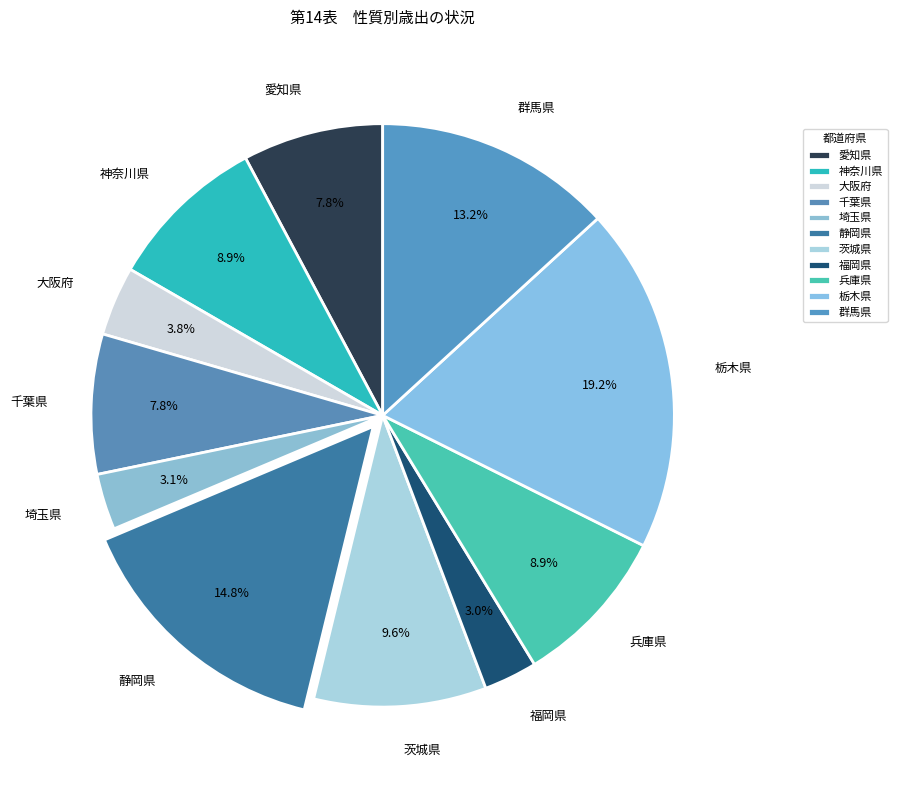

Is there any slice that represents more than half of the pie?

No